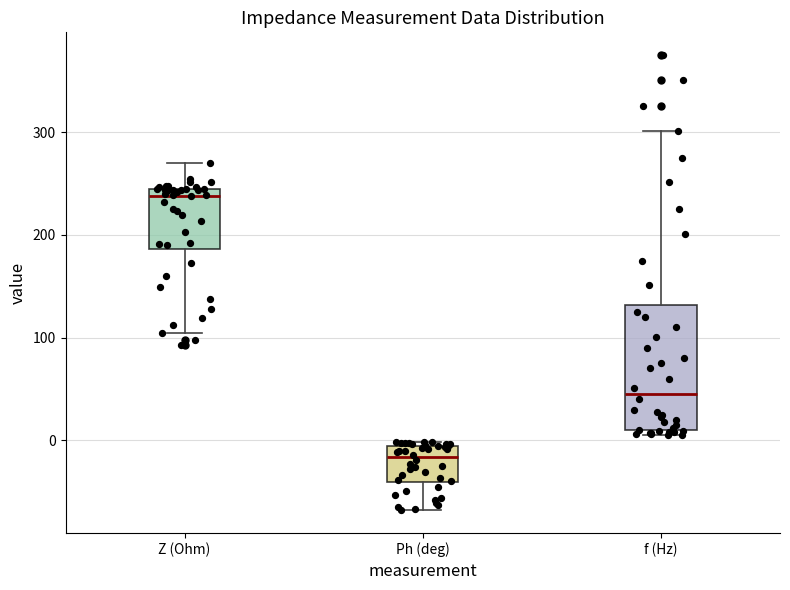

Comparing the boxes themselves (not the whiskers), which one is the tallest?

f (Hz)